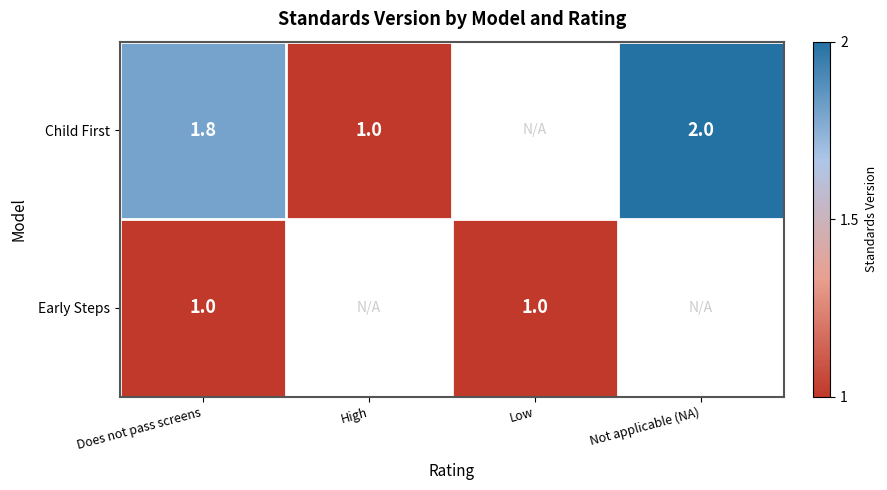

What is the total value across all series at Does not pass screens?

2.8